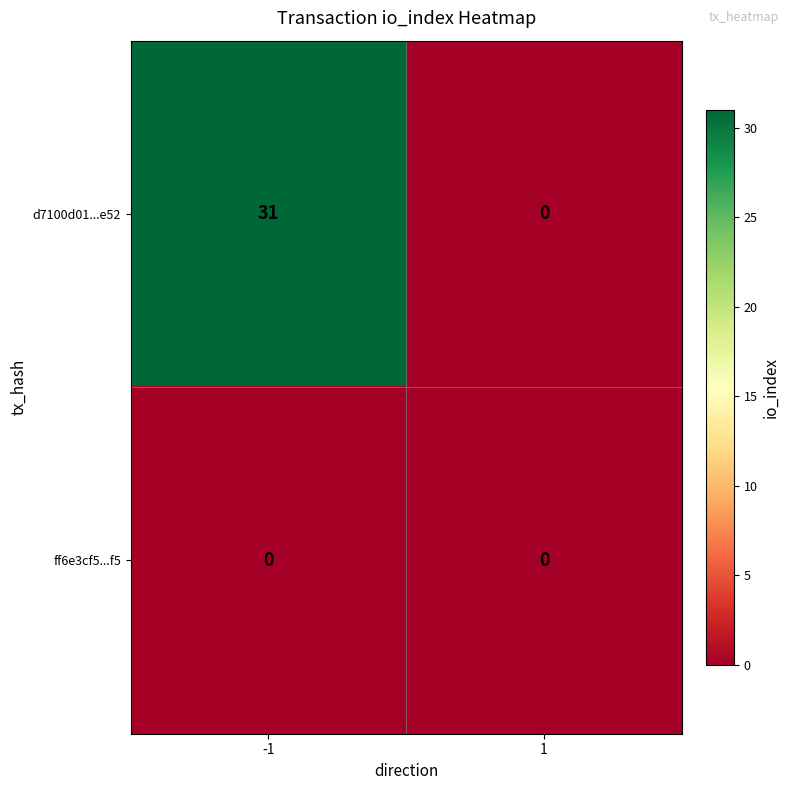

Reading left to right, transcribe all the data shown in this chart.

d7100d01...e52: 31	0
ff6e3cf5...f5: 0	0